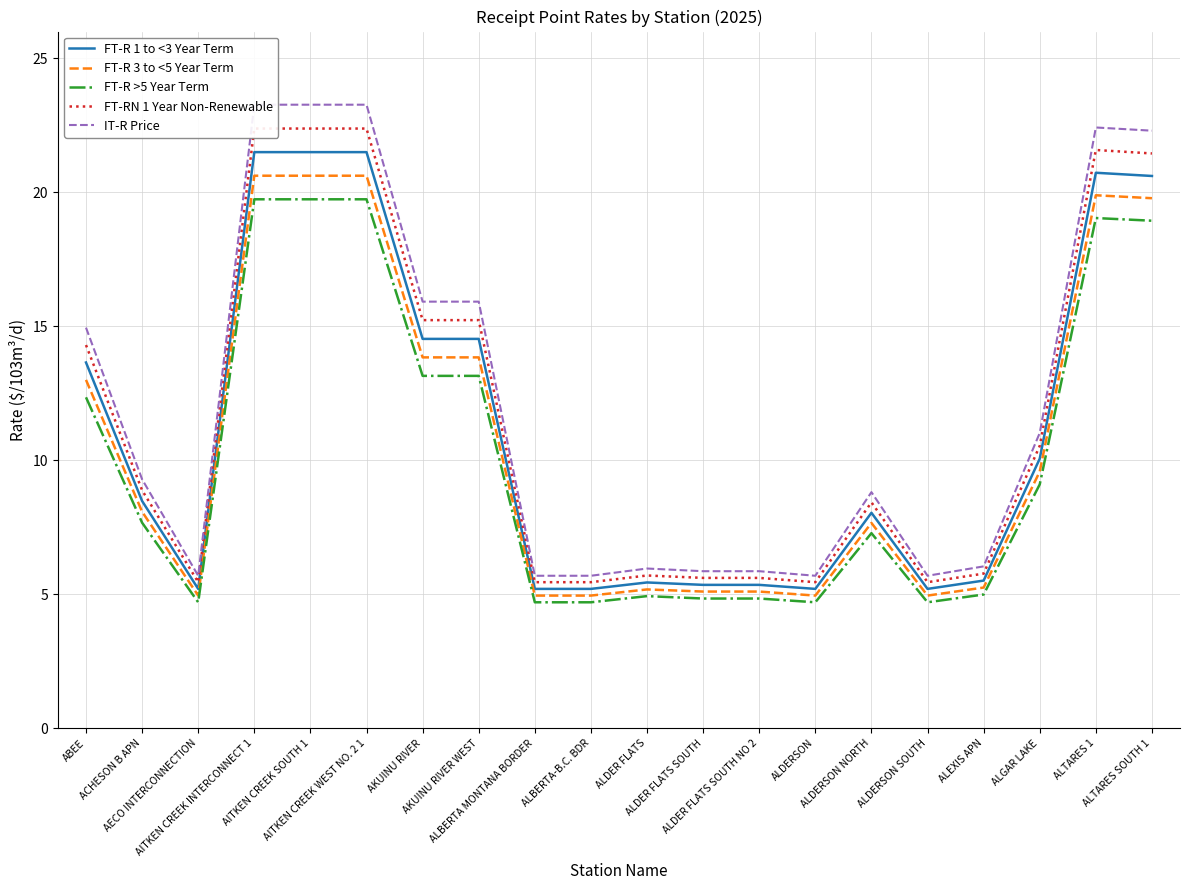

True or false: IT-R Price has a value of 6.0 at ALEXIS APN.

True